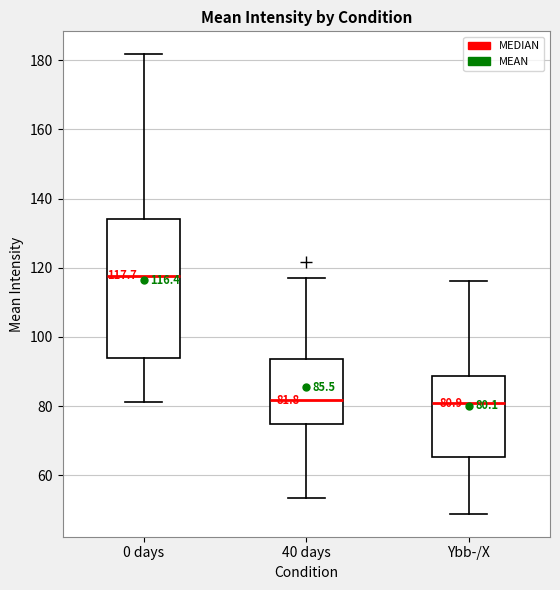

Which box is the tallest, from its lower edge to its upper edge?

0 days